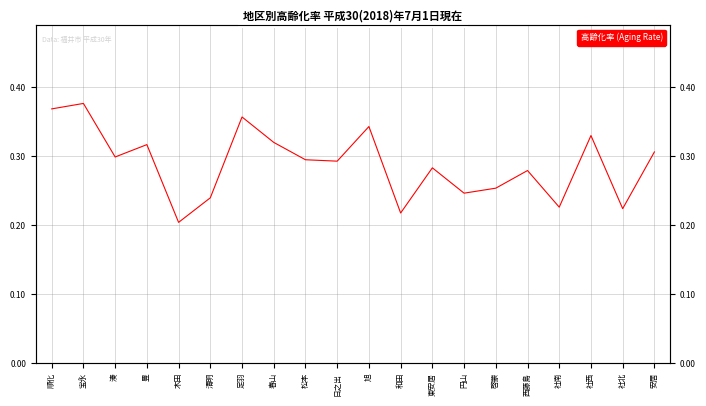

How many interior local valleys (lower than both neighbors) does the data have?

7